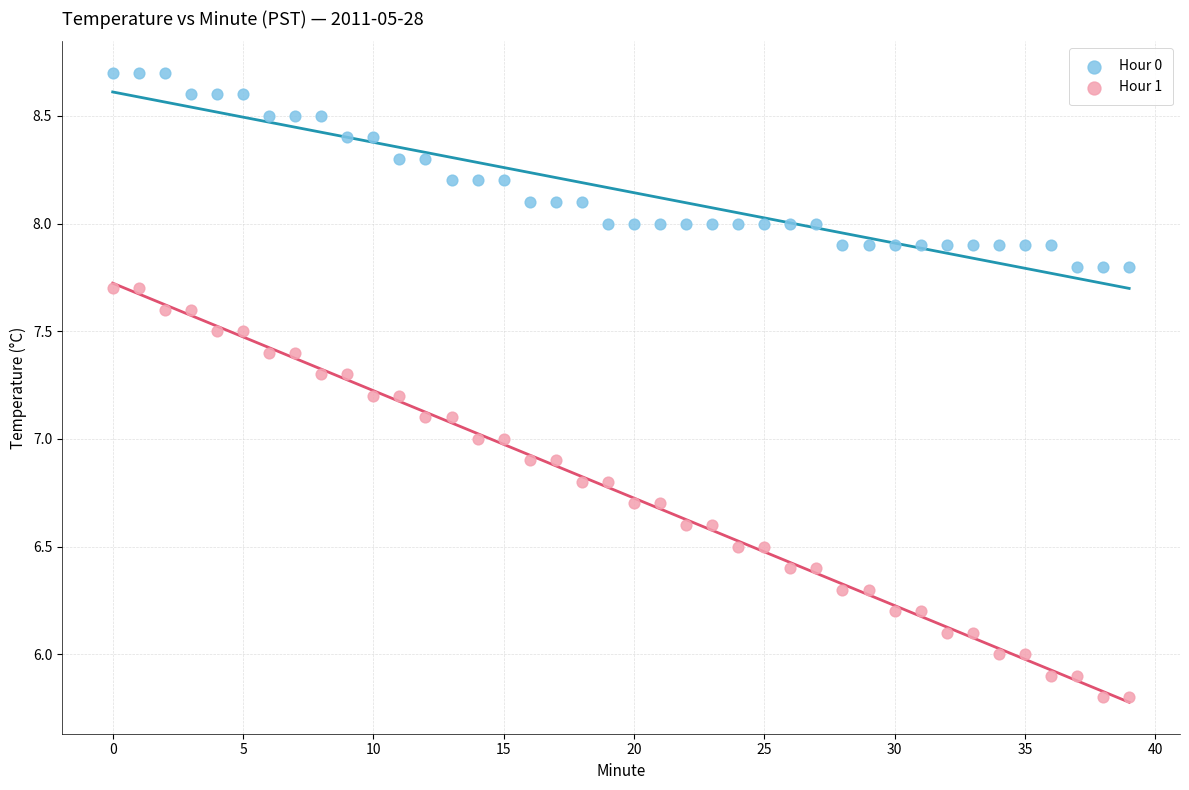

Which series contains the highest Y value?

Hour 0